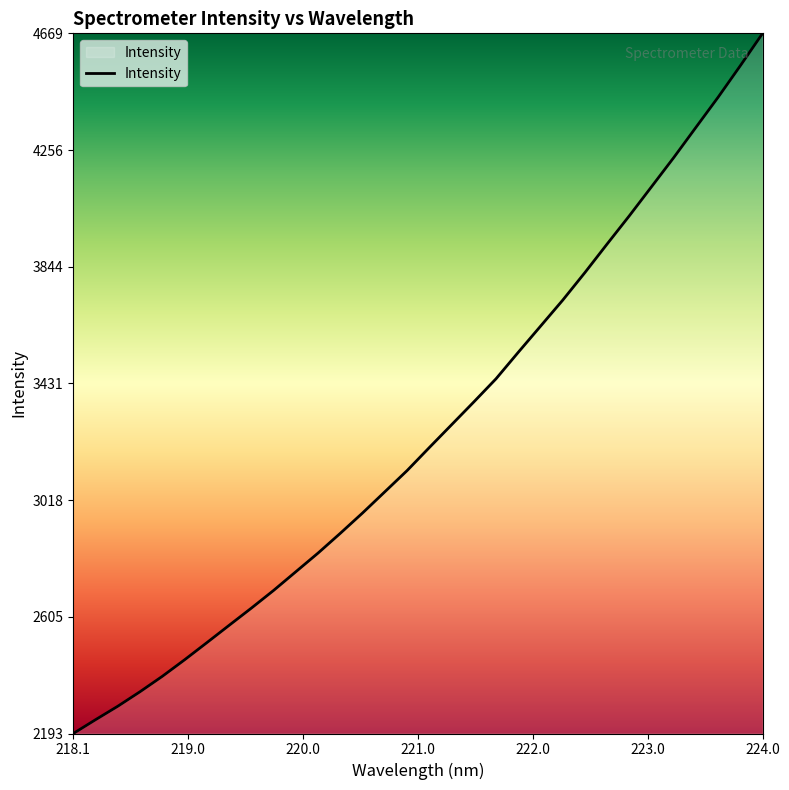

Does the chart display data point markers on the line(s)?

No